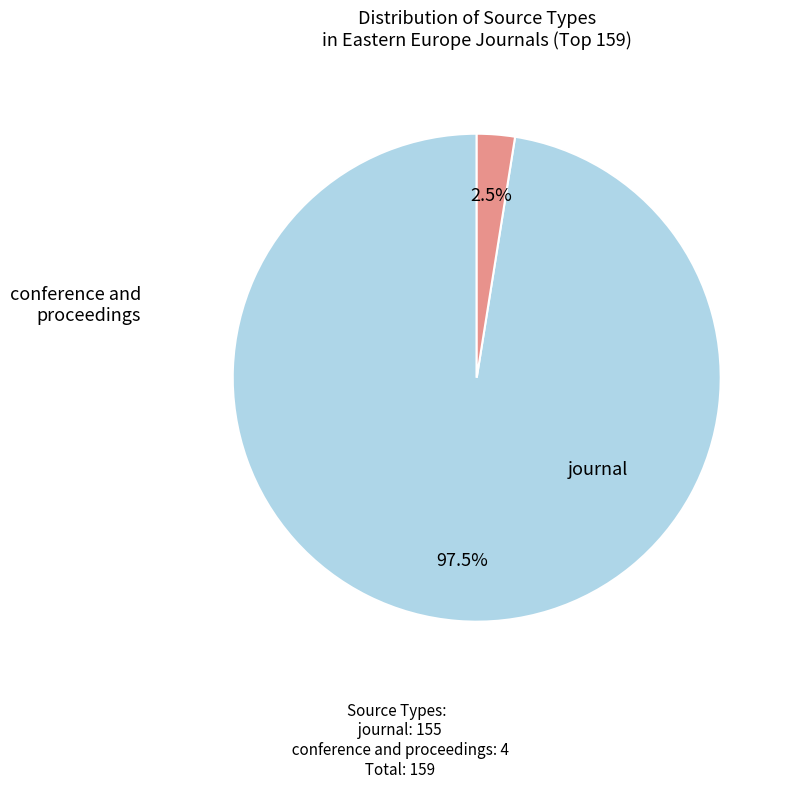

To the nearest percent, what is the difference between the largest and smallest slice percentages?

95%